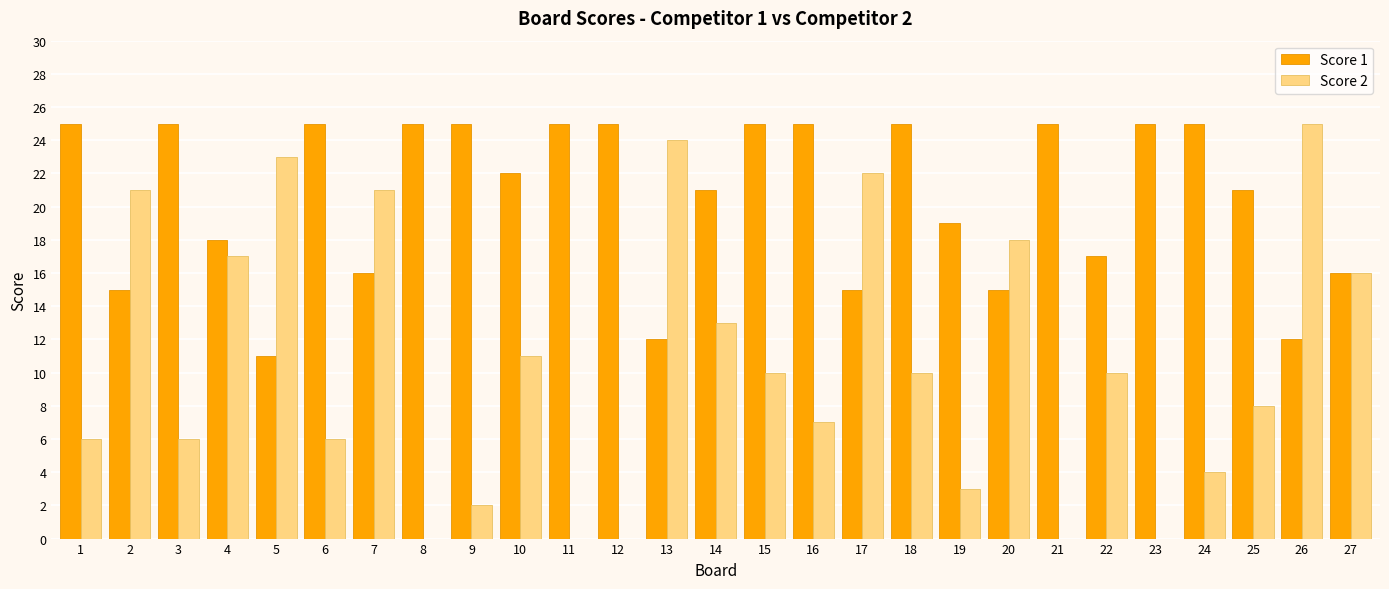

What is the highest value of the Score 1 series?

25